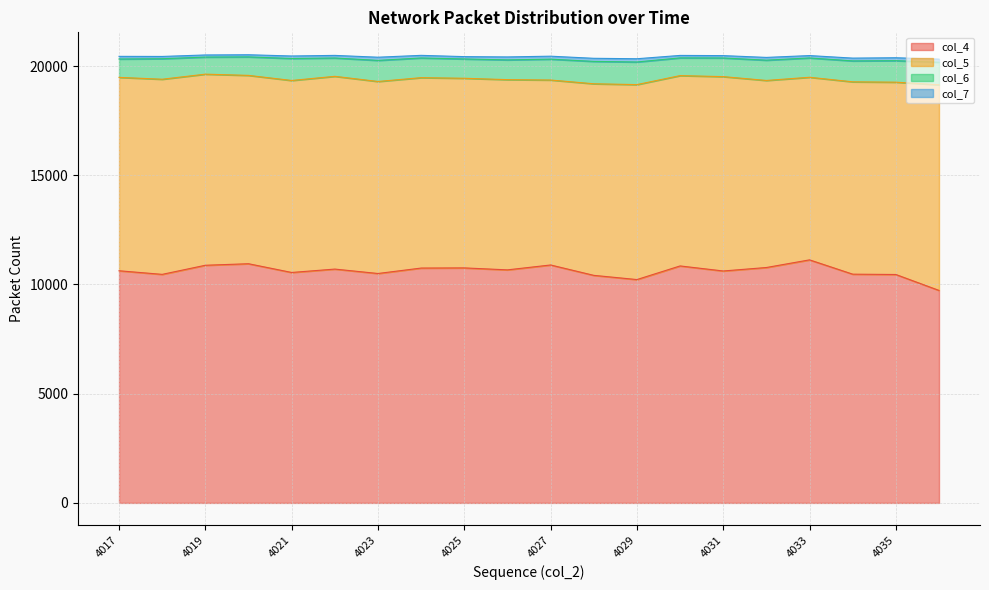

True or false: col_4 has more than 1 points higher than both neighbors.

True